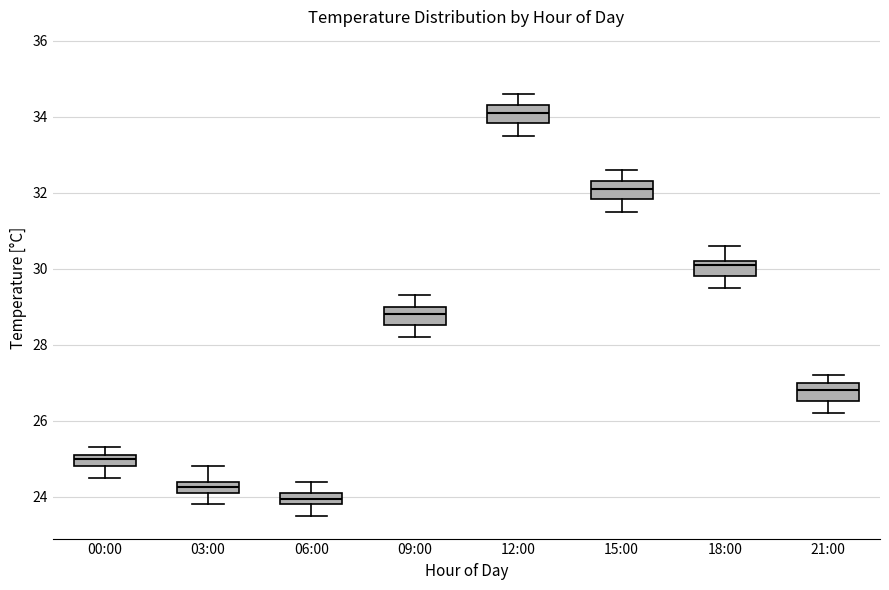

Where does the median line of the box for 09:00 sit on the y-axis? The values are not printed on the chart, so give them approximately, as read against the axis.

28.8